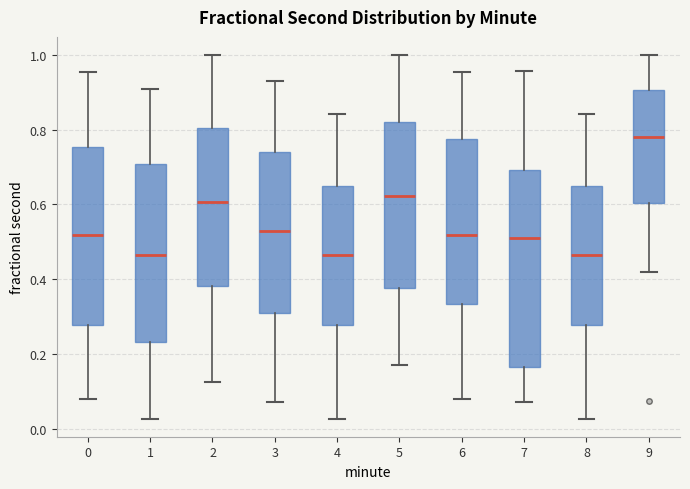

Where is the lower edge of the box at x = 8 on the y-axis? The values are not printed on the chart, so give them approximately, as read against the axis.

0.28